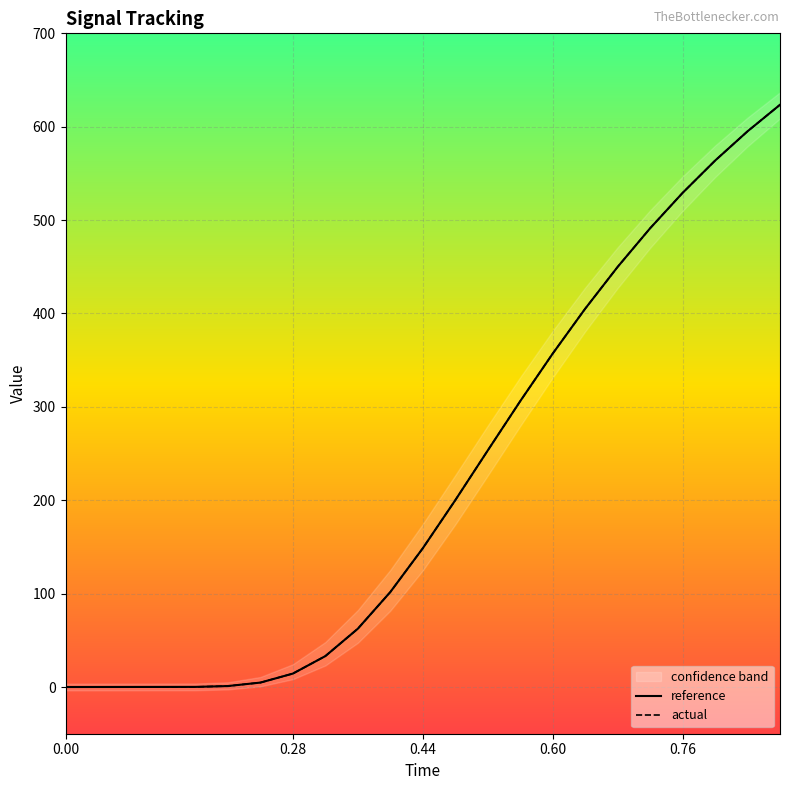

How many values in reference are above zero?

19